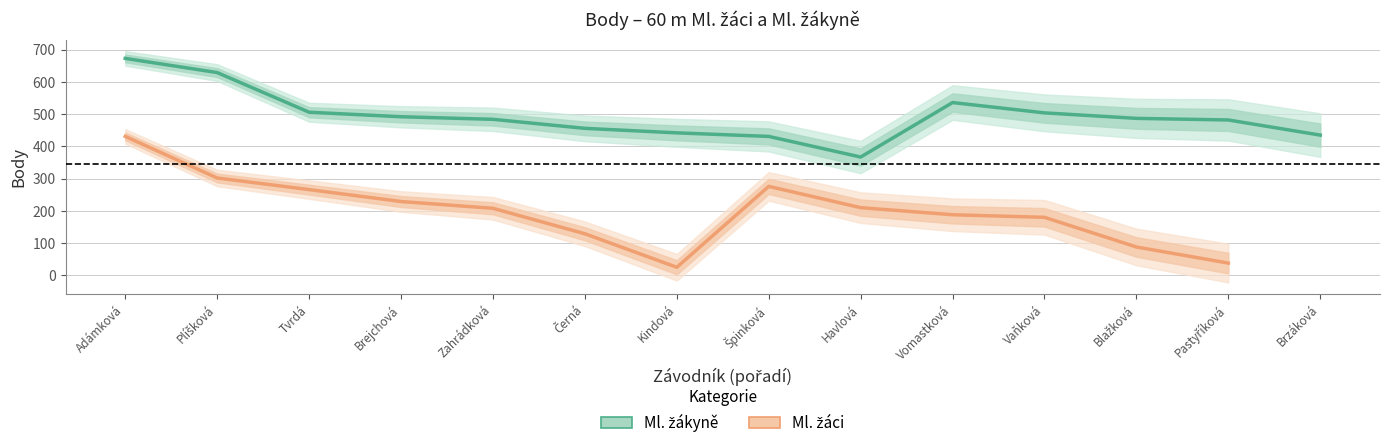

True or false: the data shows 589 at Adámková.

False